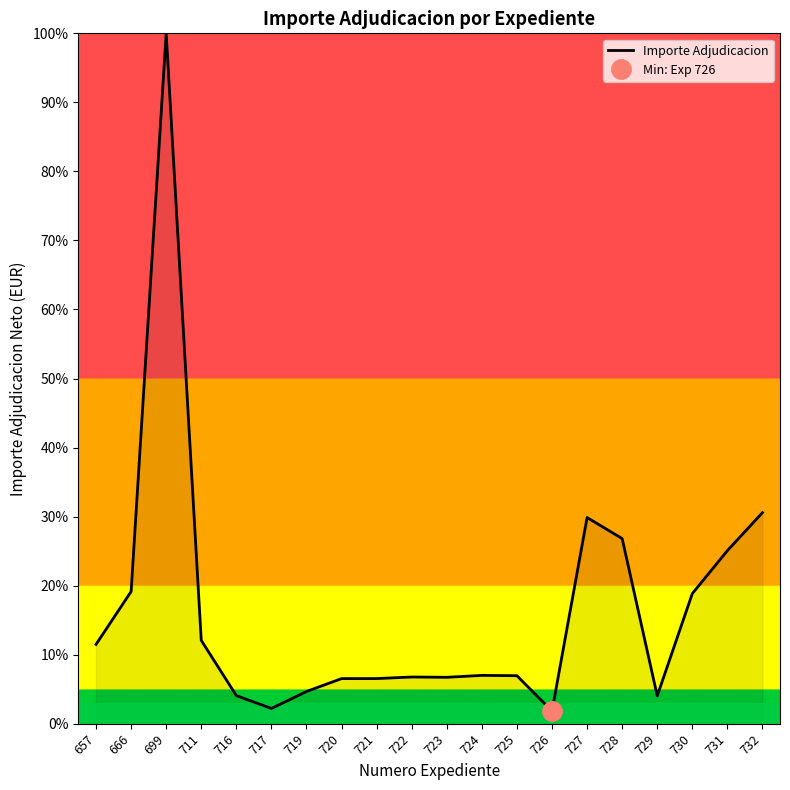

What is the maximum value shown in the chart?

100.0